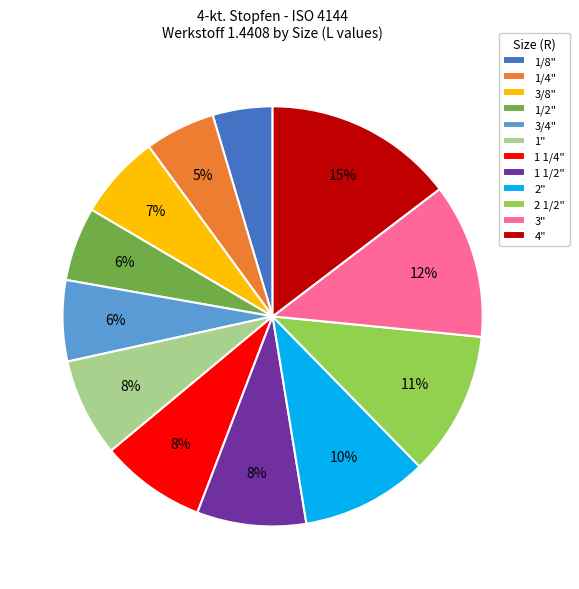

The 2" slice represents 10% of the pie. True or false?

True